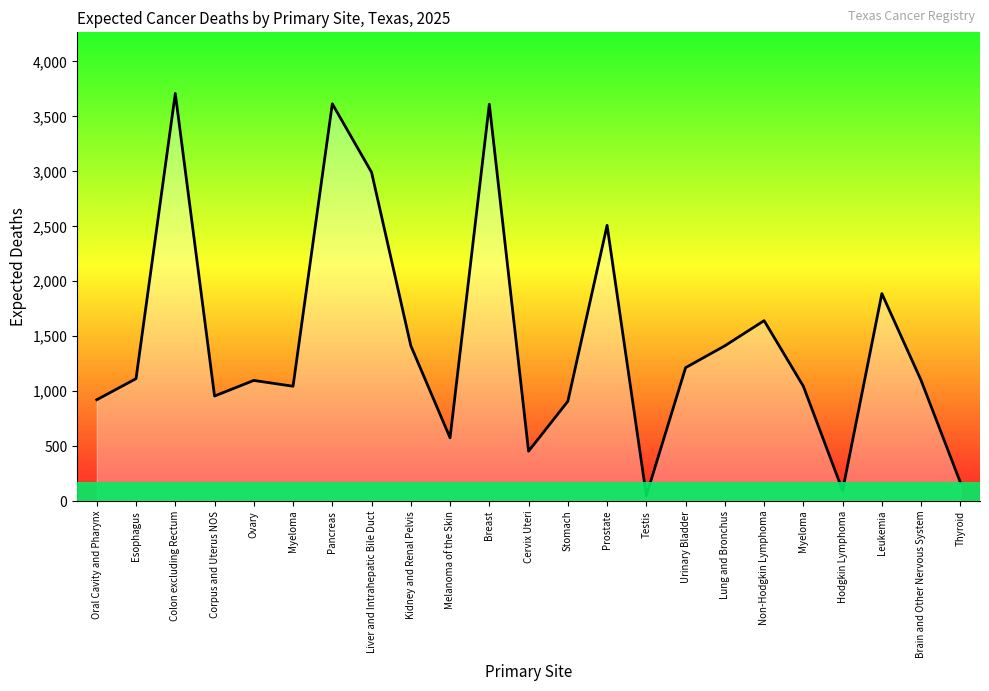

List the labels in order of value, smallest first.

Testis, Hodgkin Lymphoma, Thyroid, Cervix Uteri, Melanoma of the Skin, Stomach, Oral Cavity and Pharynx, Corpus and Uterus NOS, Myeloma, Myeloma, Ovary, Brain and Other Nervous System, Esophagus, Urinary Bladder, Lung and Bronchus, Kidney and Renal Pelvis, Non-Hodgkin Lymphoma, Leukemia, Prostate, Liver and Intrahepatic Bile Duct, Breast, Pancreas, Colon excluding Rectum